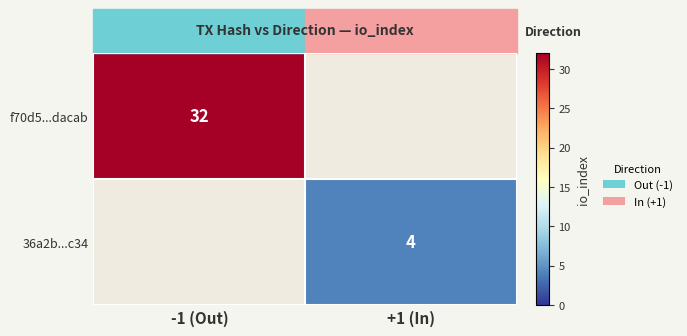

Is it true that 36a2b...c34 equals 2 at +1 (In)?

False